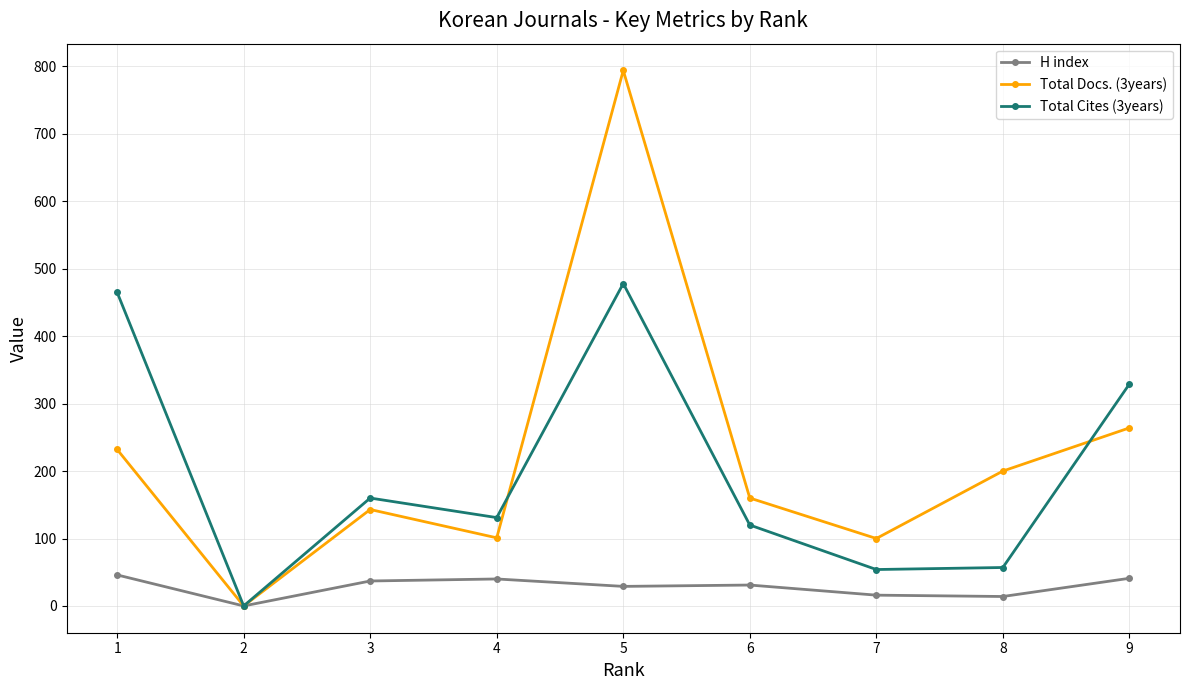

How many interior local peaks does the Total Docs. (3years) series have?

2